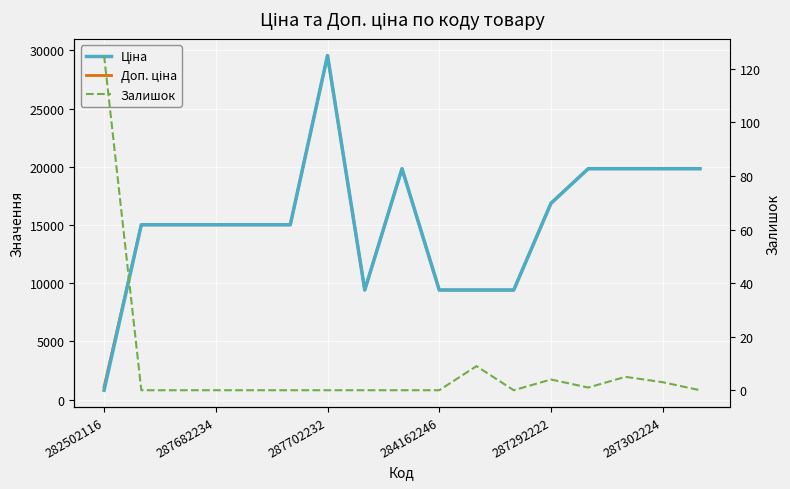

Reading right to left, what are all the values shown in this chart?

Ціна: 19831.1	19831.1	19831.1	19831.1	16863.2	9416.9	9416.9	9416.9	19831.1	9416.9	29548.9	15019.2	15019.2	15019.2	15019.2	15019.2	813.0
Доп. ціна: 19831.1	19831.1	19831.1	19831.1	16863.2	9416.9	9416.9	9416.9	19831.1	9416.9	29548.9	15019.2	15019.2	15019.2	15019.2	15019.2	1101.8
Залишок: 0.0	3.0	5.0	1.0	4.0	0.0	9.0	0.0	0.0	0.0	0.0	0.0	0.0	0.0	0.0	0.0	125.0